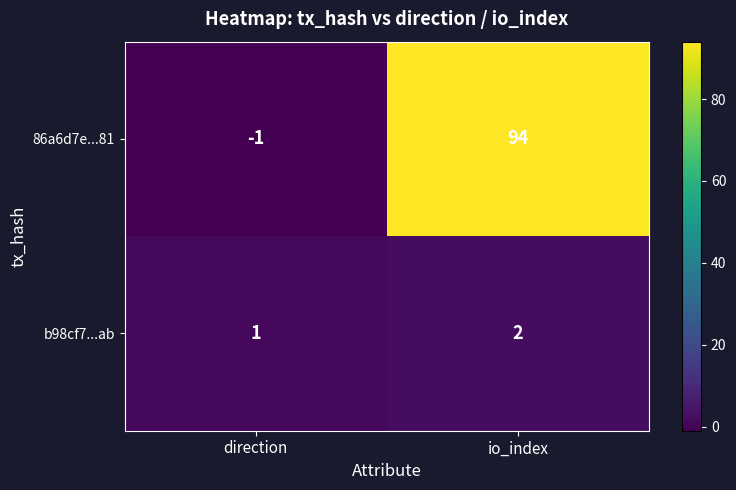

The 86a6d7e...81 series shows -2 at direction. True or false?

False